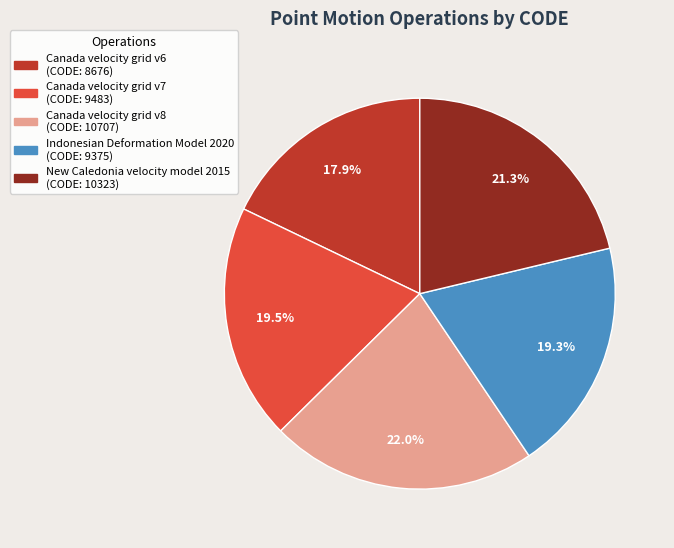

To the nearest percent, what is the difference between the Canada velocity grid v8 and Canada velocity grid v6 slice percentages?

4%